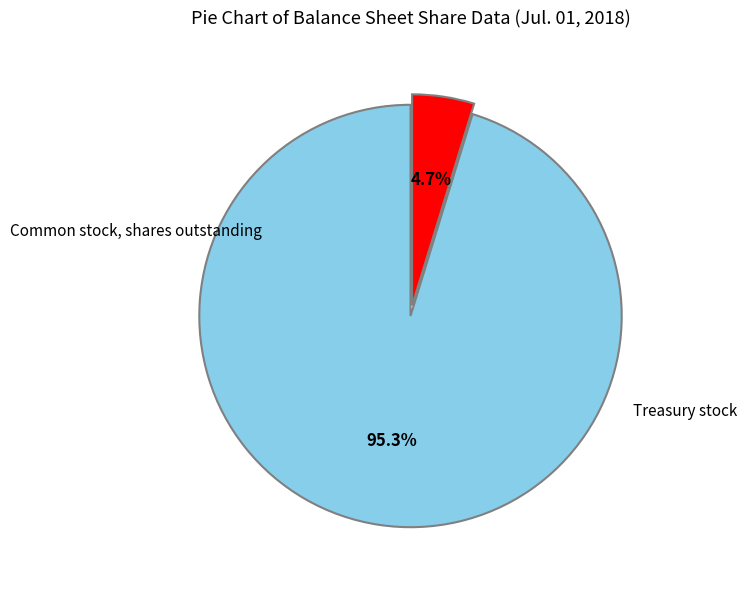

Does any single category account for the majority?

Yes